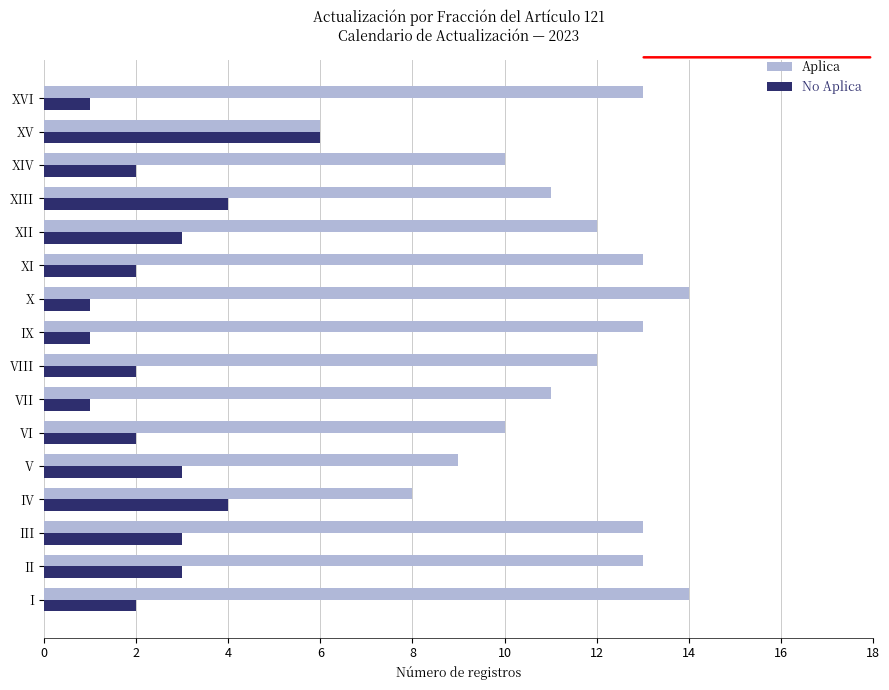

Which series has the largest total across all categories?

Aplica